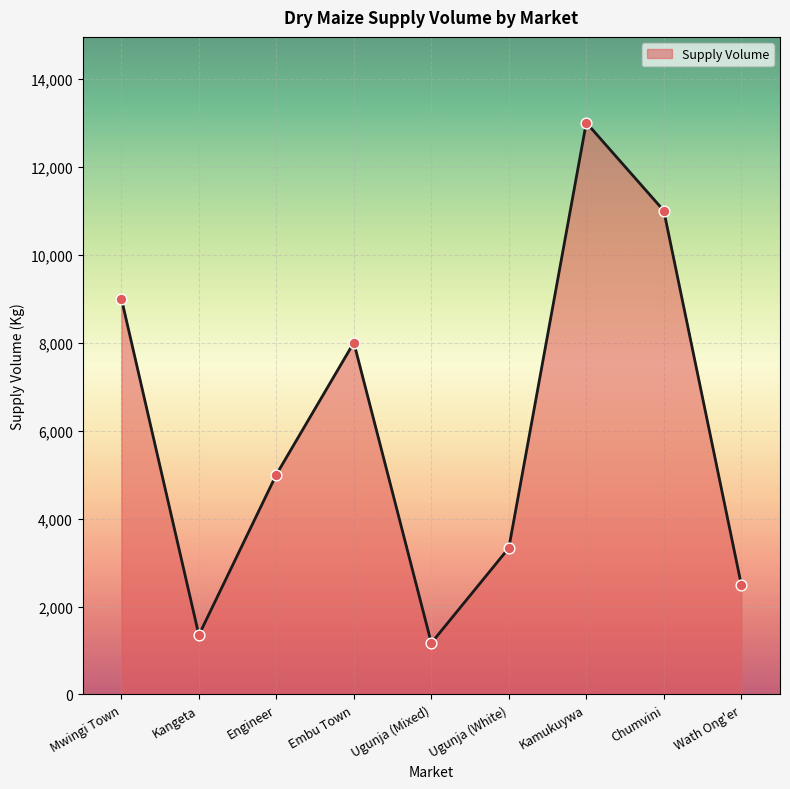

Approximately how many times larger is the value at Kamukuywa compared to Ugunja (Mixed)?

11.1